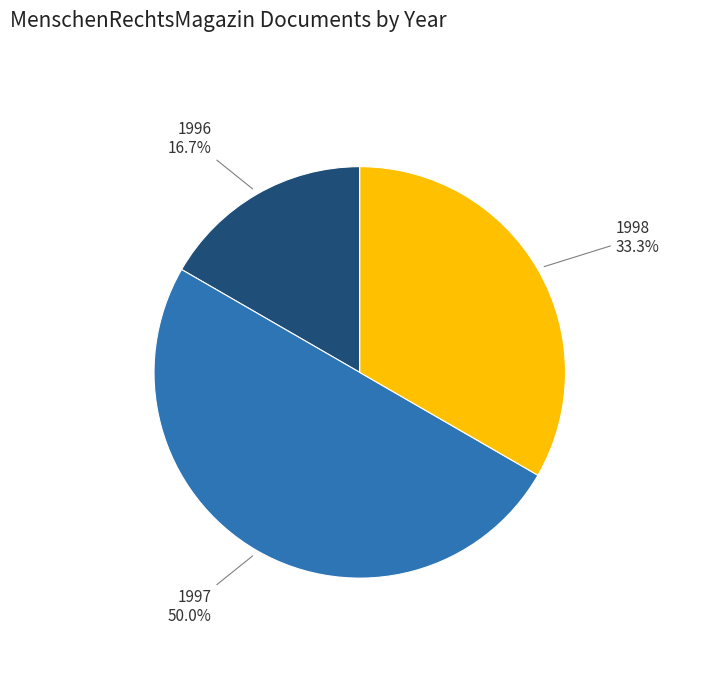

How many segments does this pie chart have?

3